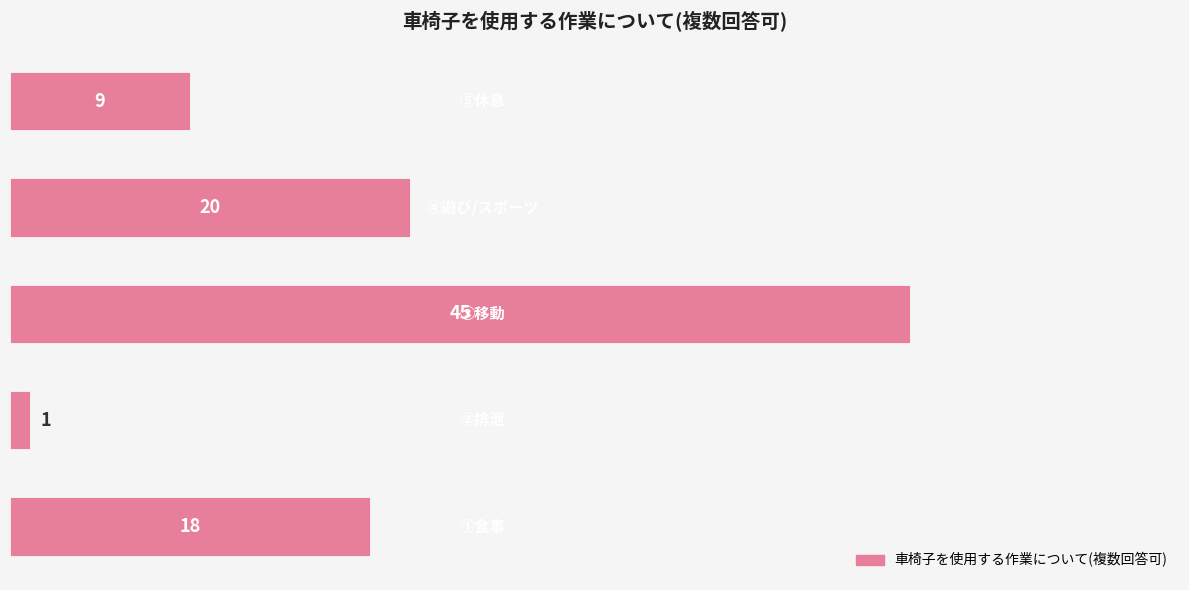

What is the difference between the maximum and second lowest values?

36